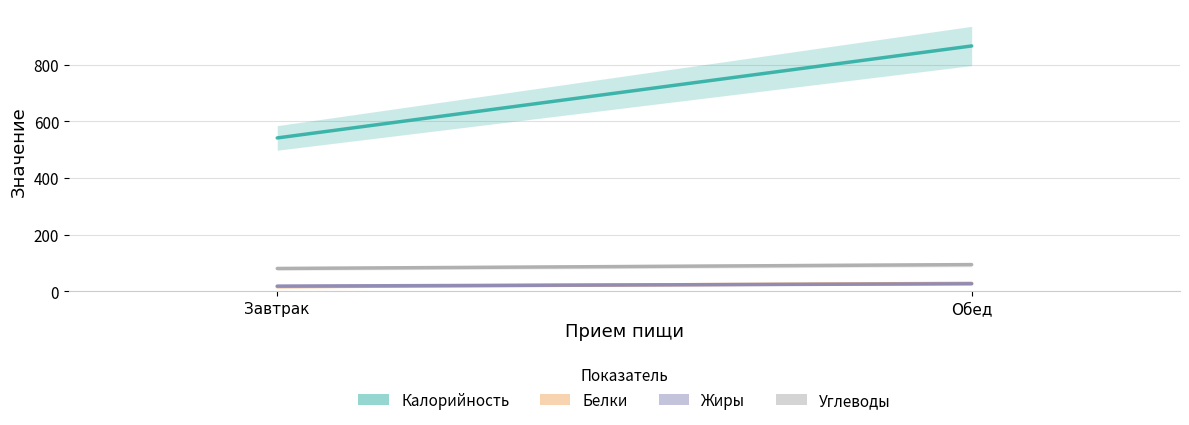

How many lines are shown in the chart?

4